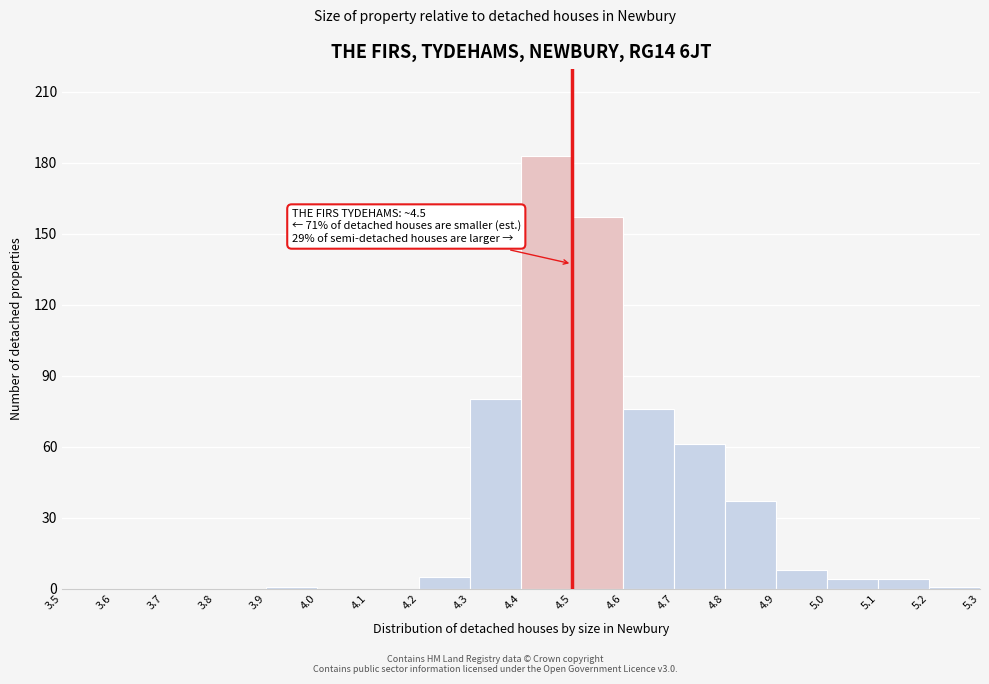

Which range on the x-axis has the tallest bar?

4.4 to 4.5